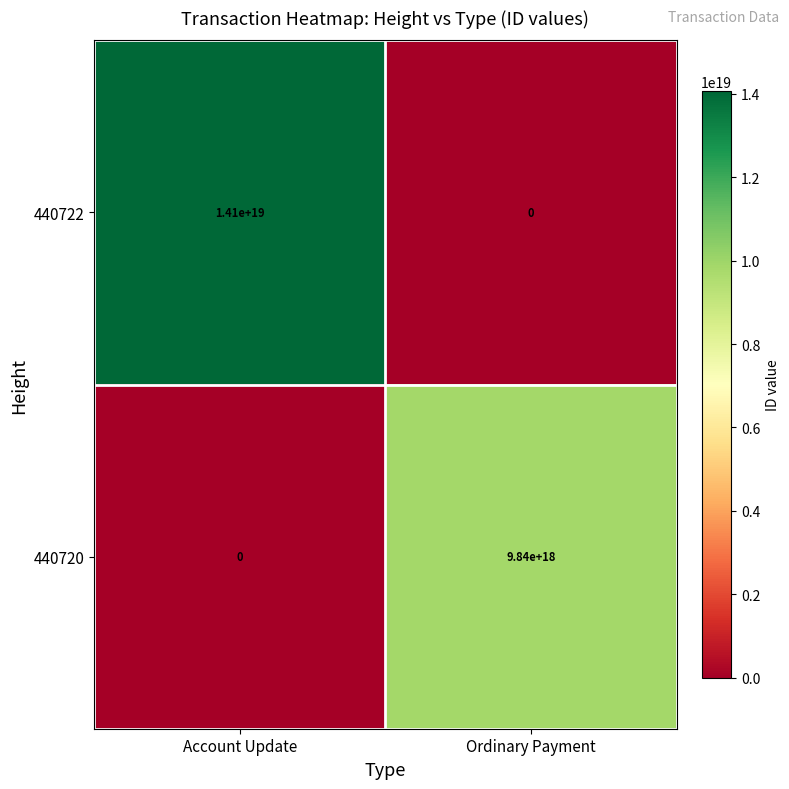

Which series has the widest spread of values?

440722